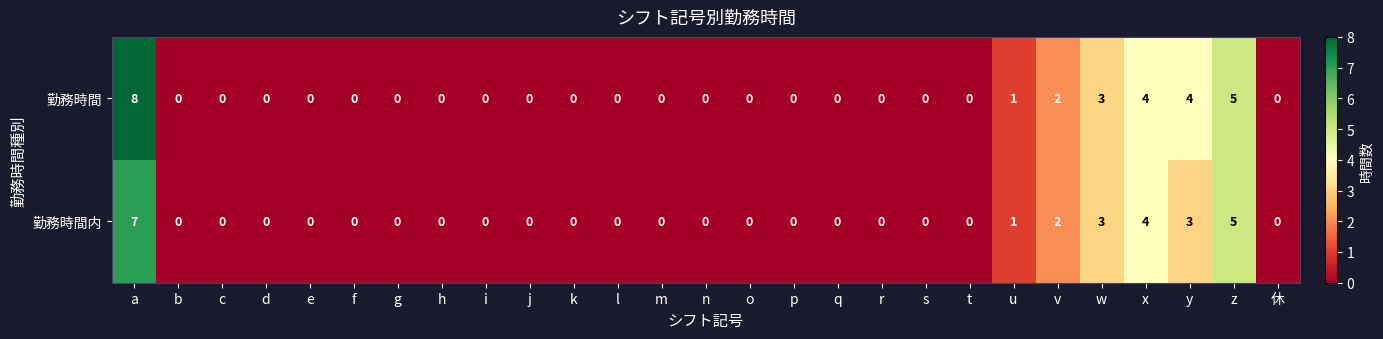

True or false: 勤務時間 has a value of -3 at c.

False